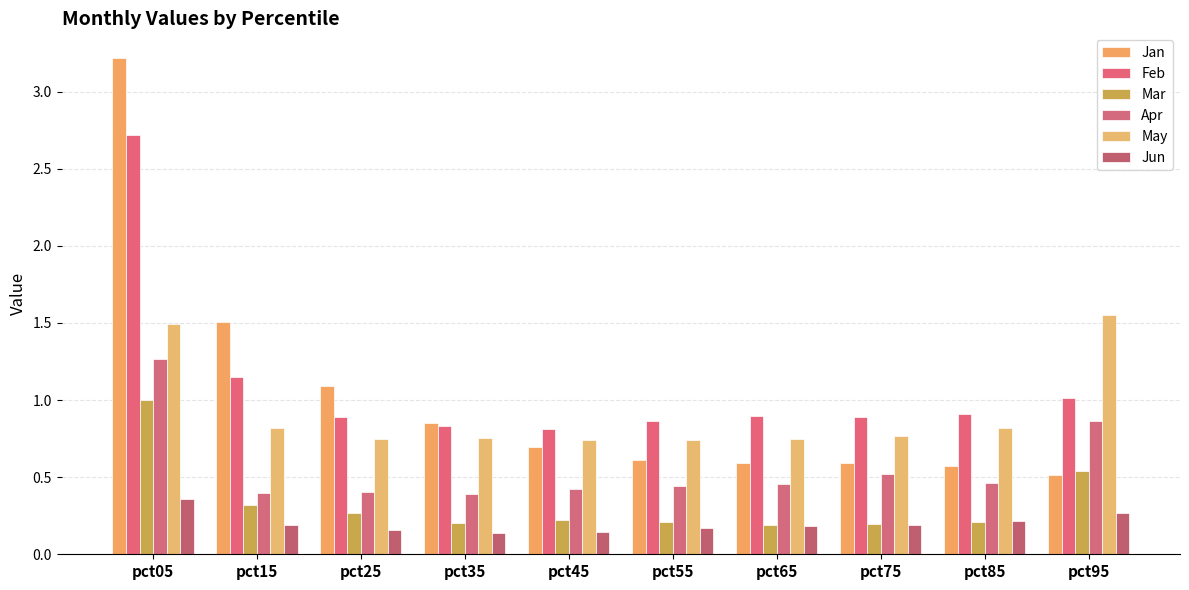

The Mar series shows 1.0 at pct05. True or false?

True